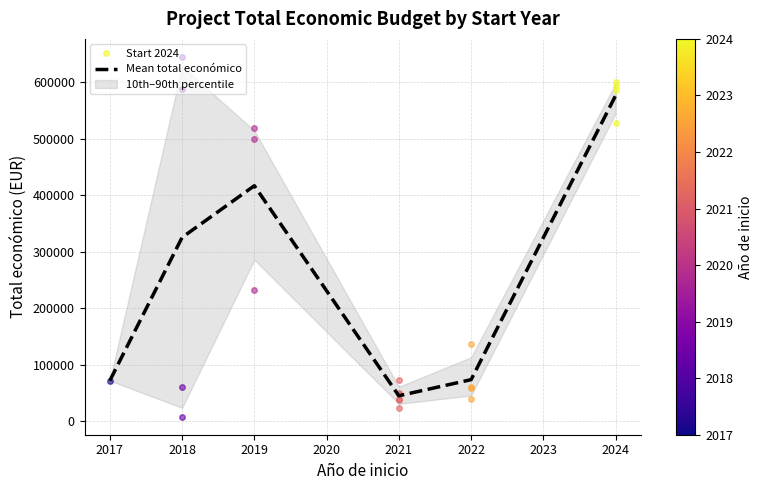

The value of Mean total económico at 2021 is 19682.0. True or false?

False